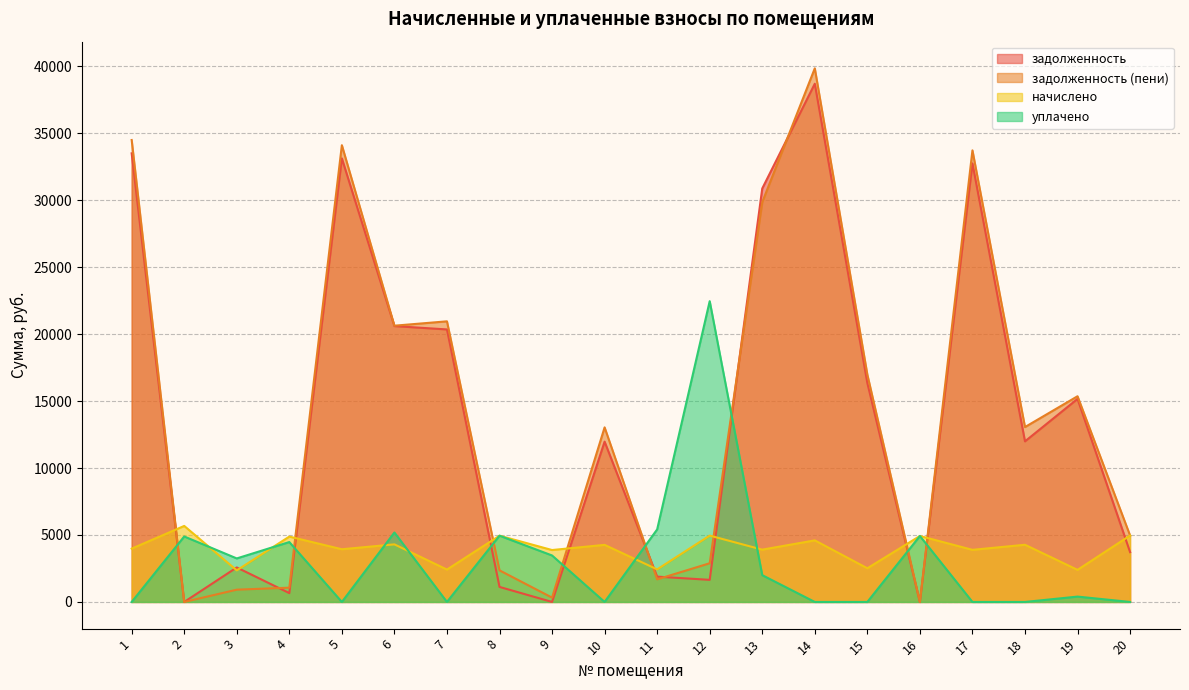

What is the difference between the highest and lowest values at 20?

4962.5